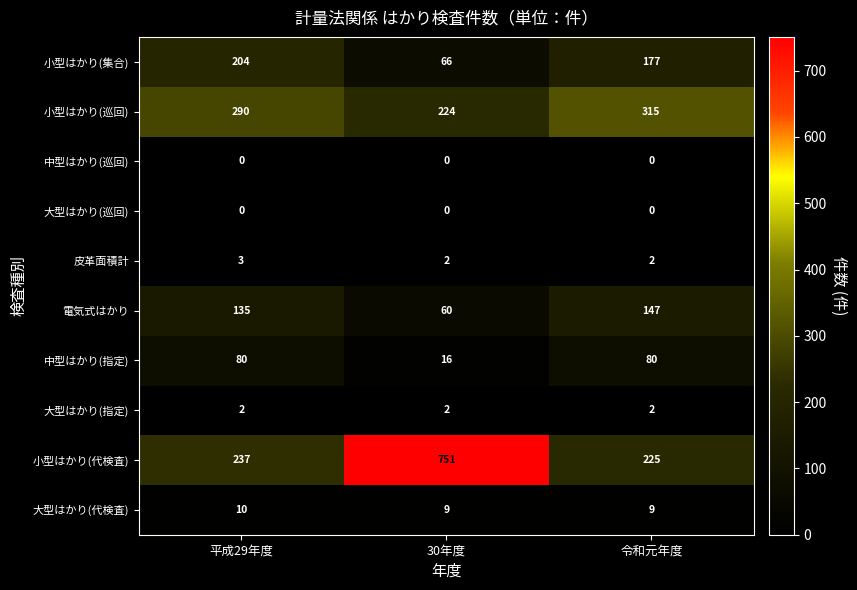

The value of 大型はかり(代検査) at 令和元年度 is 15. True or false?

False